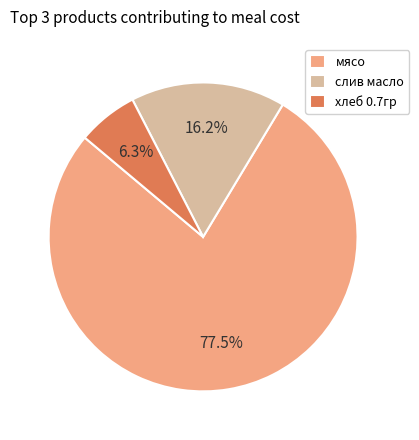

Which category has the smallest portion of the pie?

хлеб 0.7гр